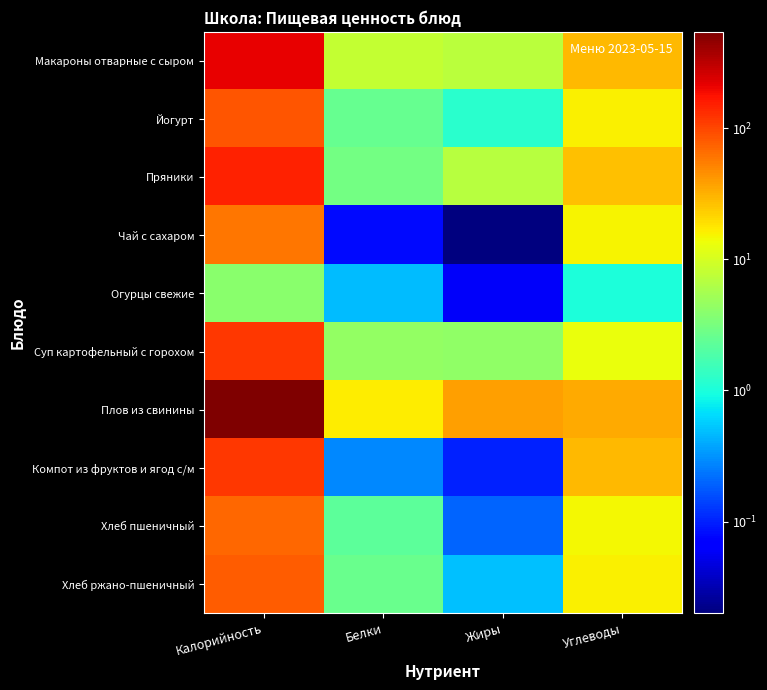

Reading left to right, list all the values displayed in this chart.

Макароны отварные с сыром: Калорийность=210.6	Белки=8.0	Жиры=7.2	Углеводы=28.6
Йогурт: Калорийность=85.0	Белки=2.5	Жиры=1.2	Углеводы=16.0
Пряники: Калорийность=149.0	Белки=3.0	Жиры=7.0	Углеводы=27.0
Чай с сахаром: Калорийность=60.5	Белки=0.1	Жиры=0.0	Углеводы=15.2
Огурцы свежие: Калорийность=4.0	Белки=0.5	Жиры=0.1	Углеводы=1.0
Суп картофельный с горохом: Калорийность=118.6	Белки=4.4	Жиры=4.2	Углеводы=13.2
Плов из свинины: Калорийность=544.0	Белки=16.8	Жиры=37.6	Углеводы=34.6
Компот из фруктов и ягод с/м: Калорийность=117.5	Белки=0.3	Жиры=0.1	Углеводы=29.1
Хлеб пшеничный: Калорийность=70.5	Белки=2.3	Жиры=0.2	Углеводы=14.8
Хлеб ржано-пшеничный: Калорийность=79.2	Белки=2.6	Жиры=0.5	Углеводы=15.8